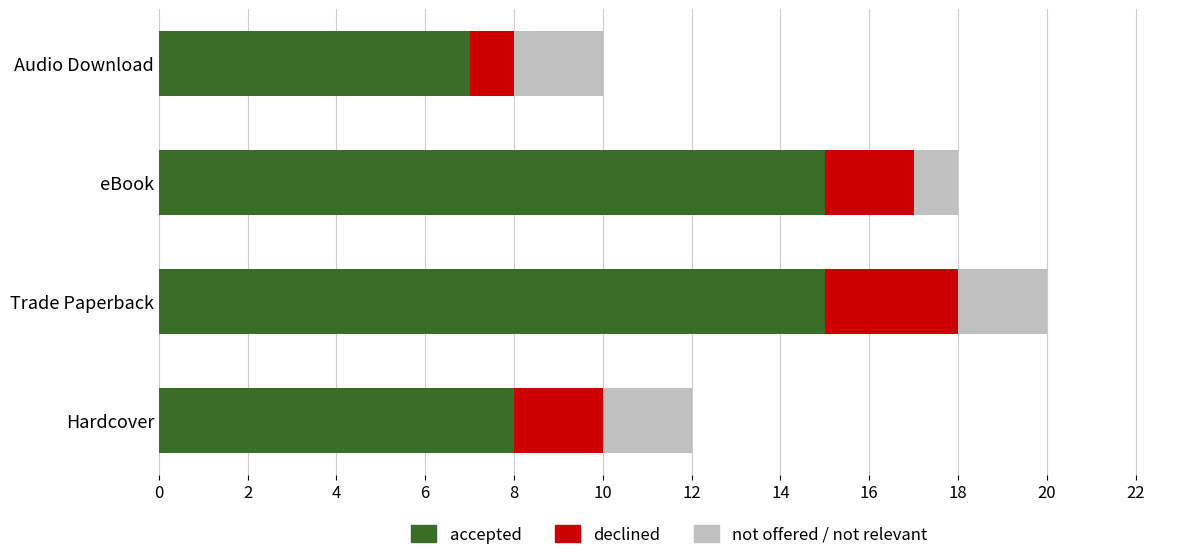

What is the minimum value for accepted?

7